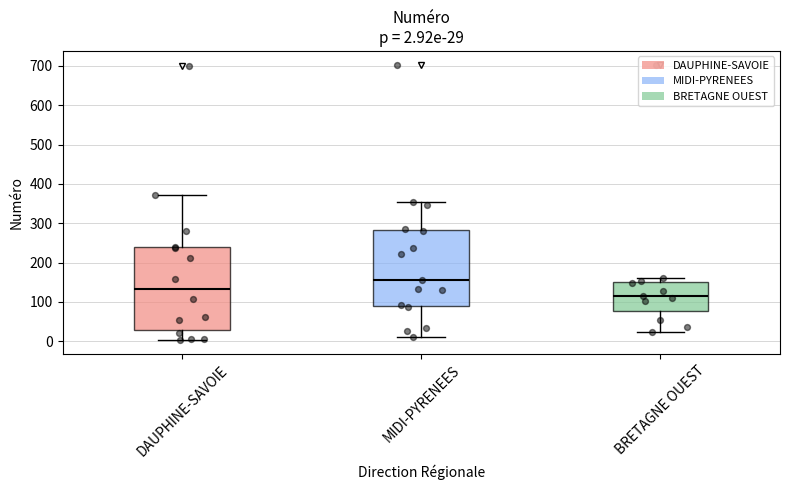

Which box has the lowest median line?

BRETAGNE OUEST